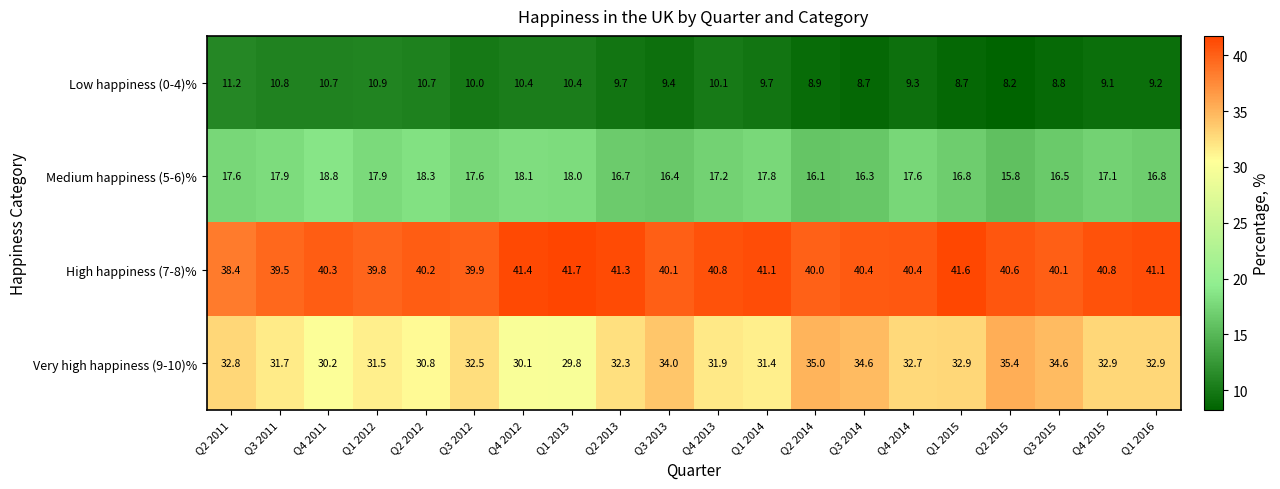

What is the approximate value of High happiness (7-8)% at Q2 2013?

41.3